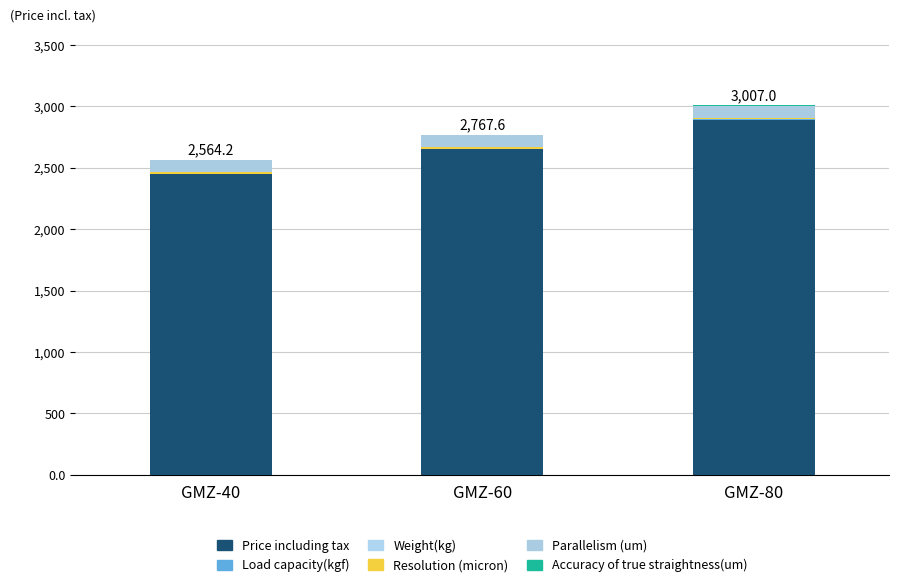

What is the approximate value of Load capacity(kgf) at GMZ-60?

4.0